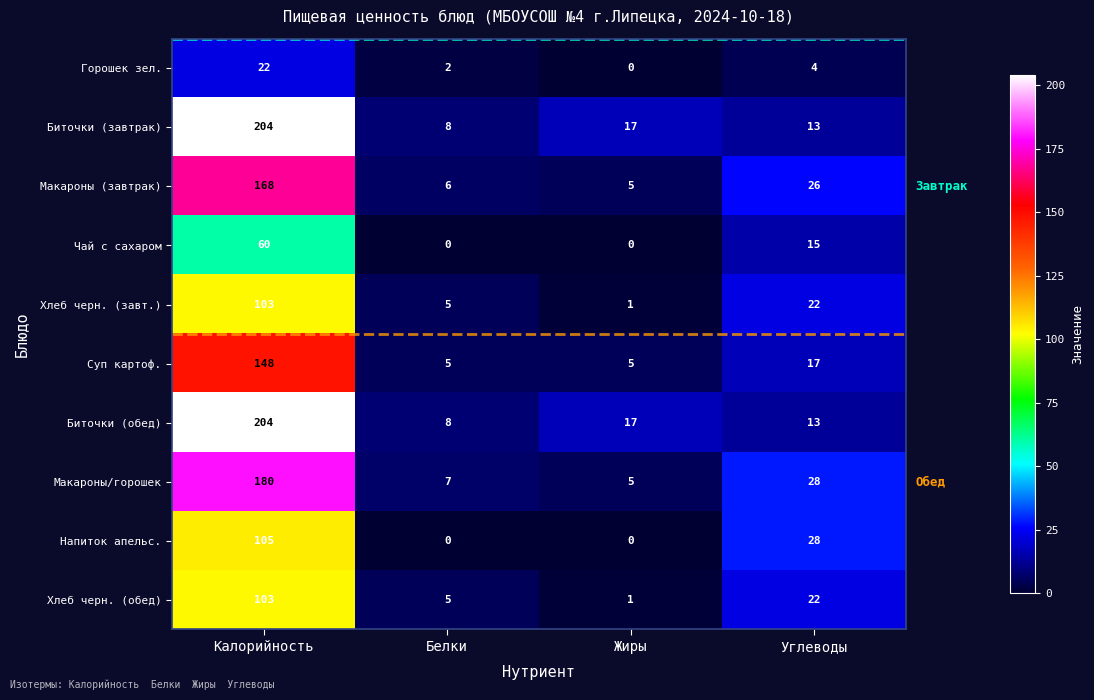

At how many categories does at least one series exceed 9?

3